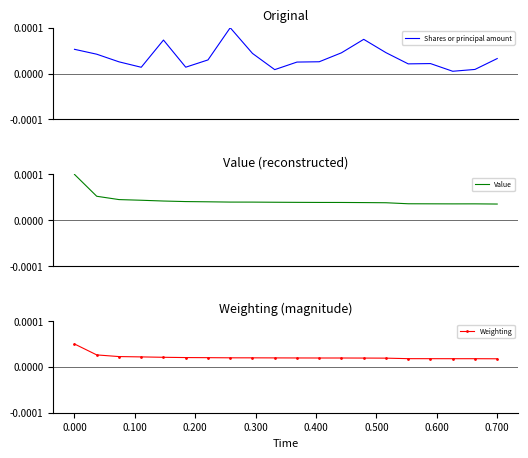

Which series has the widest spread of values?

Shares or principal amount